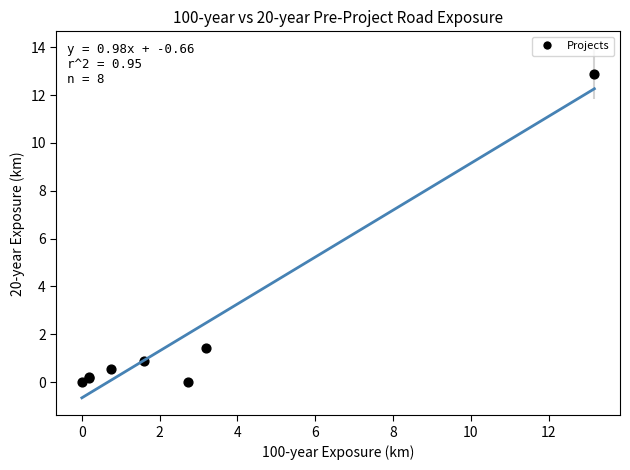

What Y value in the scatter plot is closest to 6?

1.4